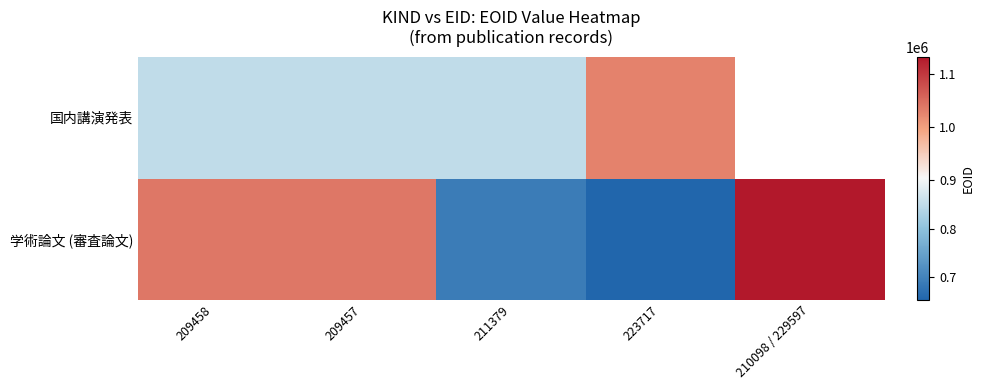

The value of 国内講演発表 at 209457 is 849738.0. True or false?

True